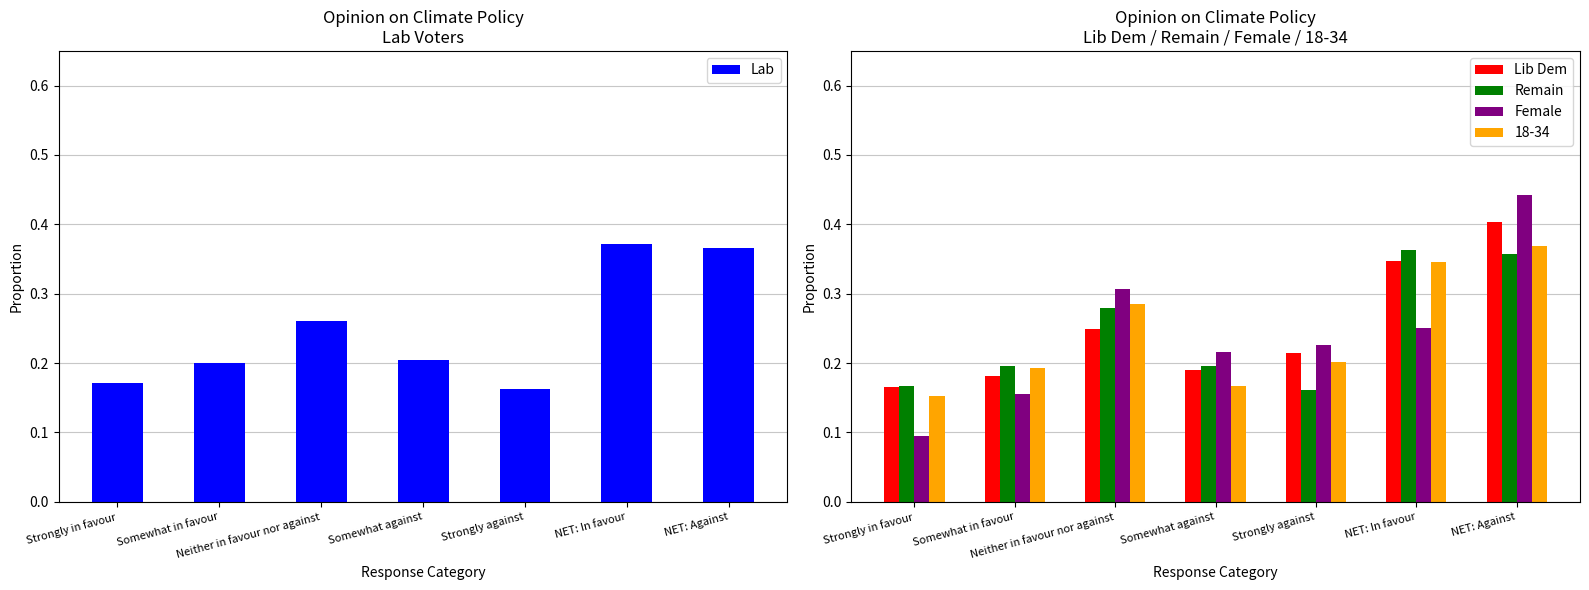

The value of Lib Dem at Somewhat in favour is 0.3. True or false?

False